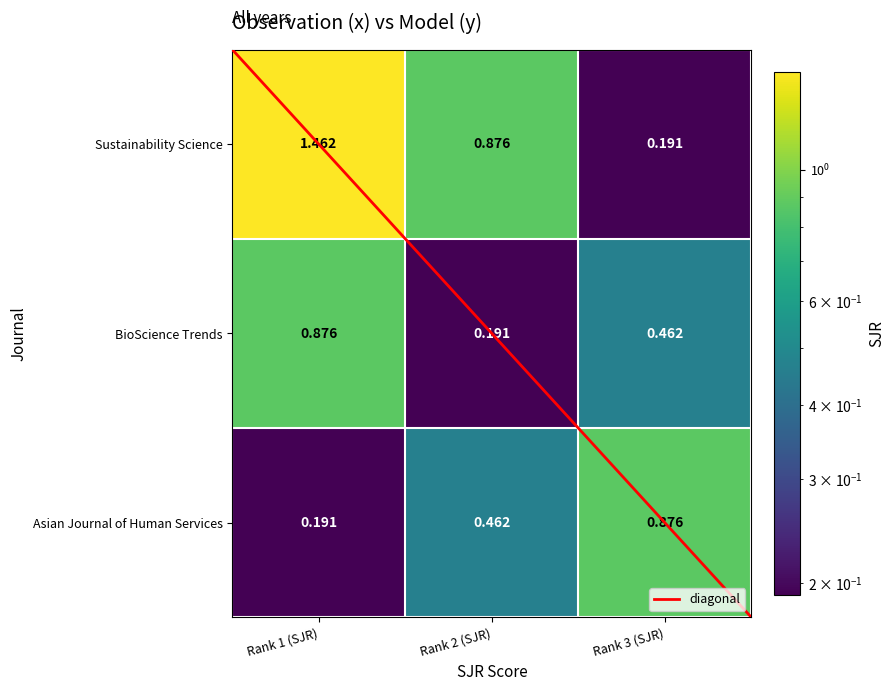

Which series has the widest spread of values?

Sustainability Science